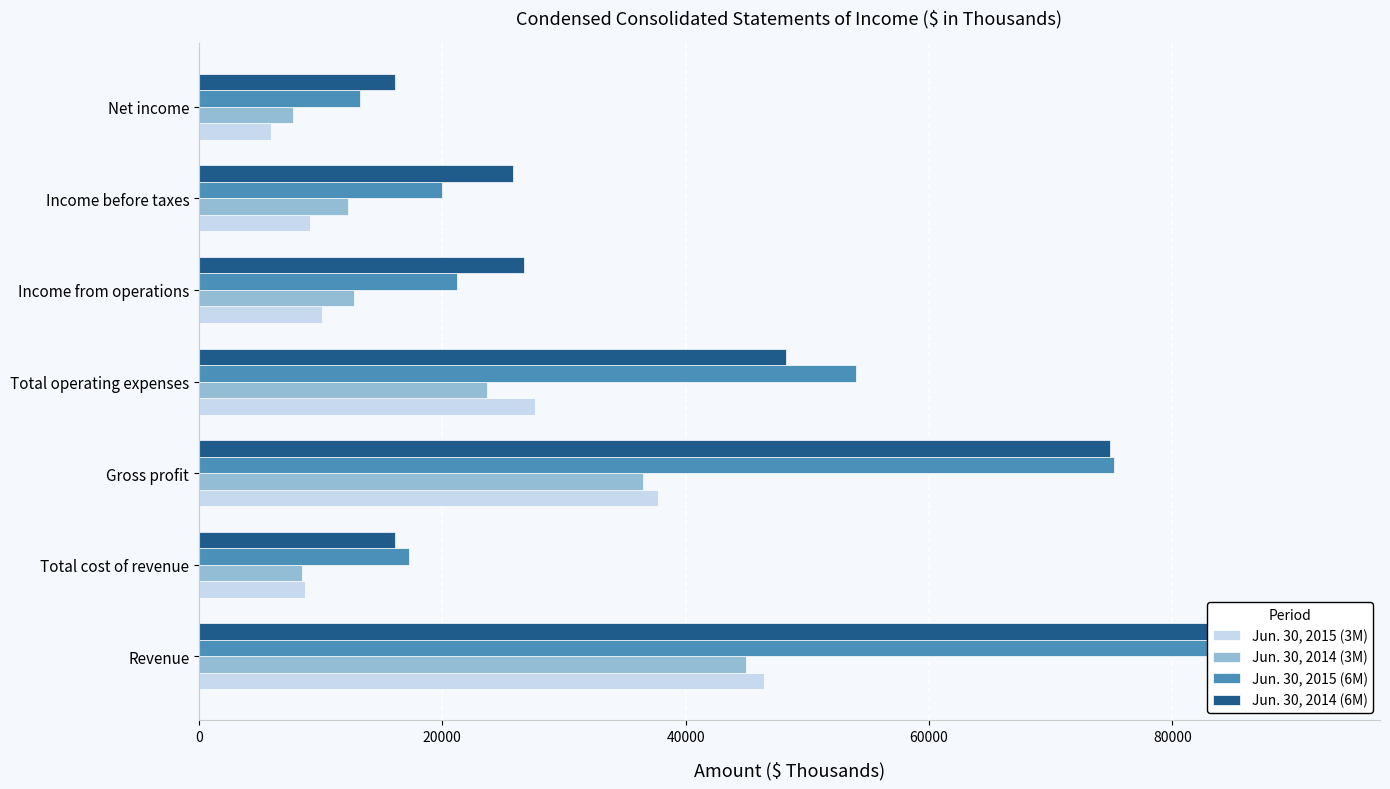

What is the spread (max minus min) of values at Revenue?

47488